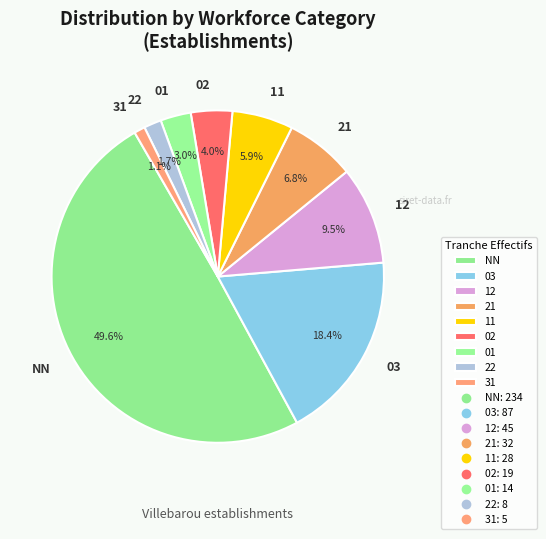

The 03 slice represents 18% of the pie. True or false?

True